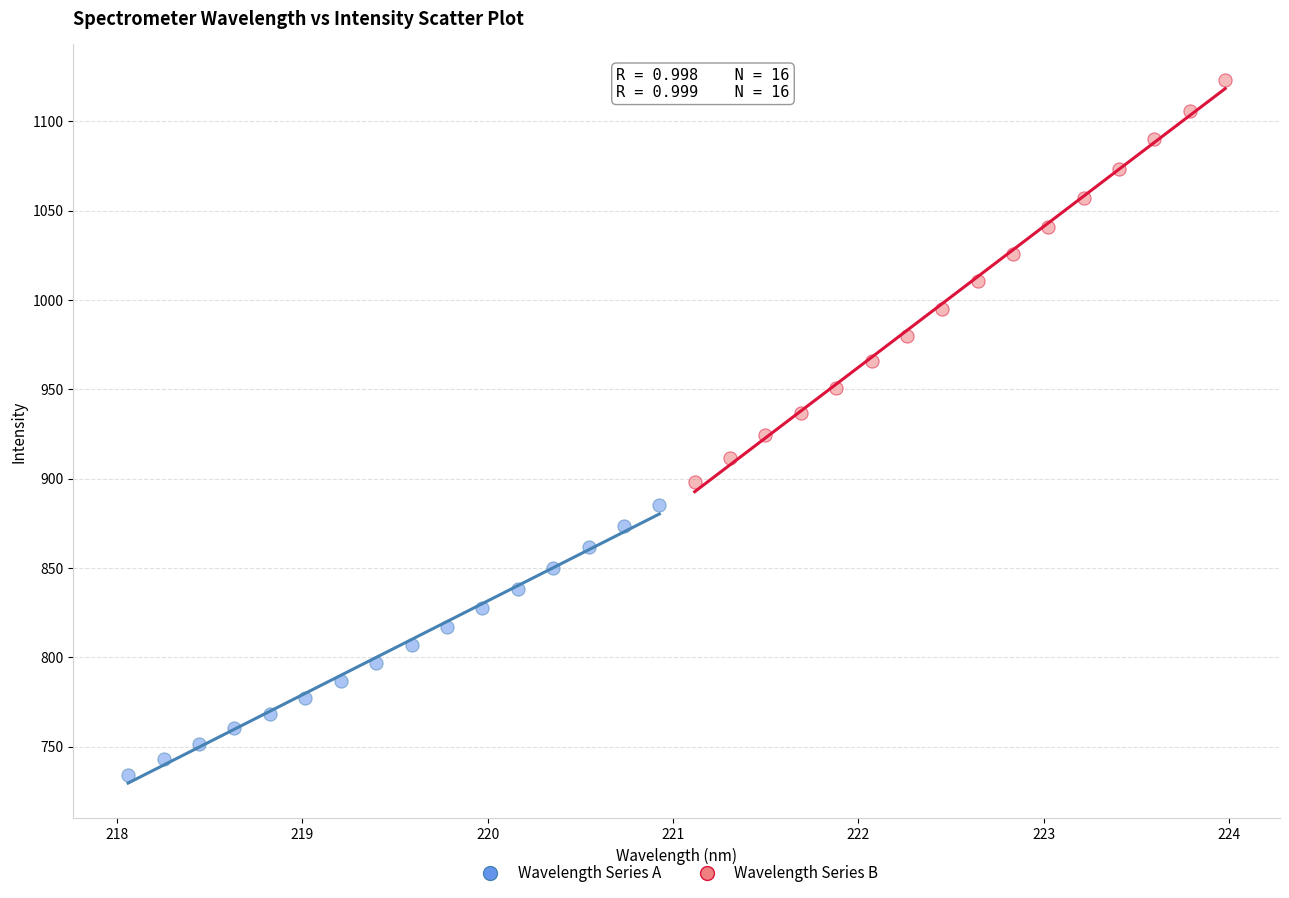

Which series reaches the minimum Y coordinate?

Wavelength Series A